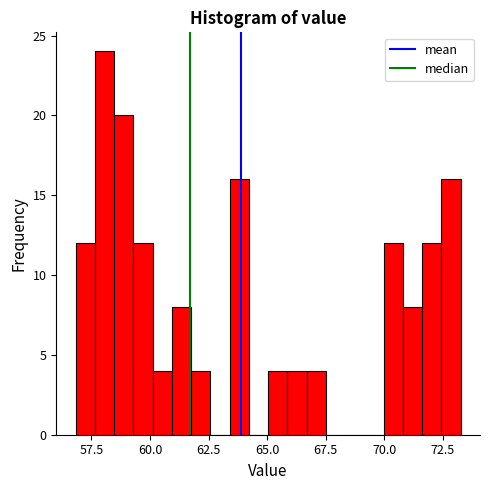

Around what value on the x-axis is the tallest bar? Give the approximate position of its centre, as read against the axis.

58.0